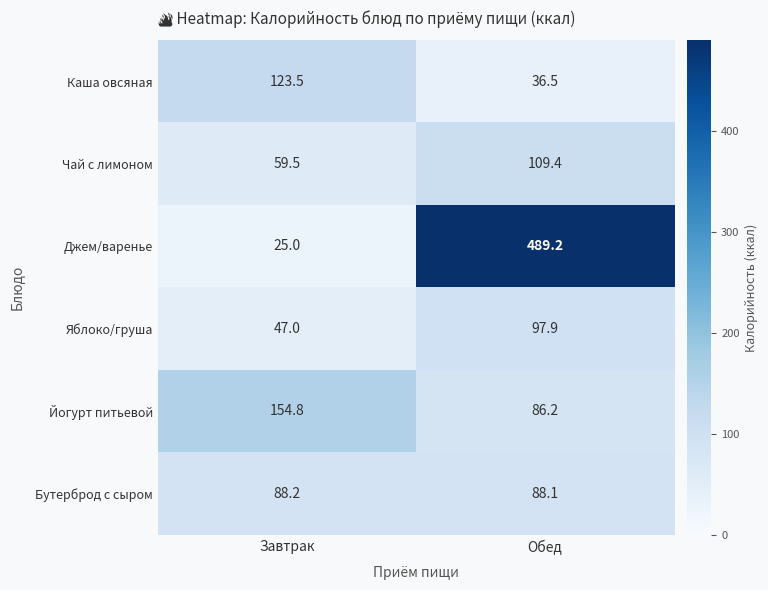

At Завтрак, list the series in order from smallest to largest.

Джем/варенье, Яблоко/груша, Чай с лимоном, Бутерброд с сыром, Каша овсяная, Йогурт питьевой